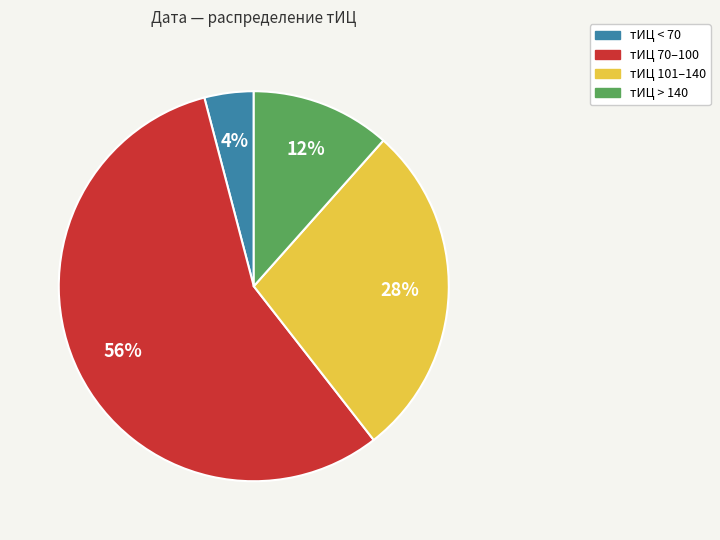

How many segments does this pie chart have?

4